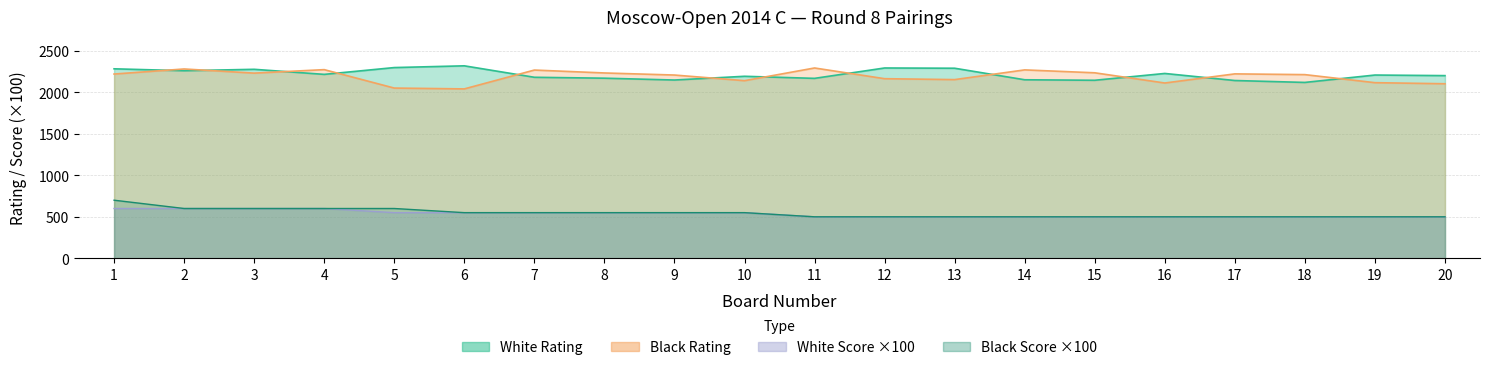

Is it true that Black Rating equals 3421 at 14?

False